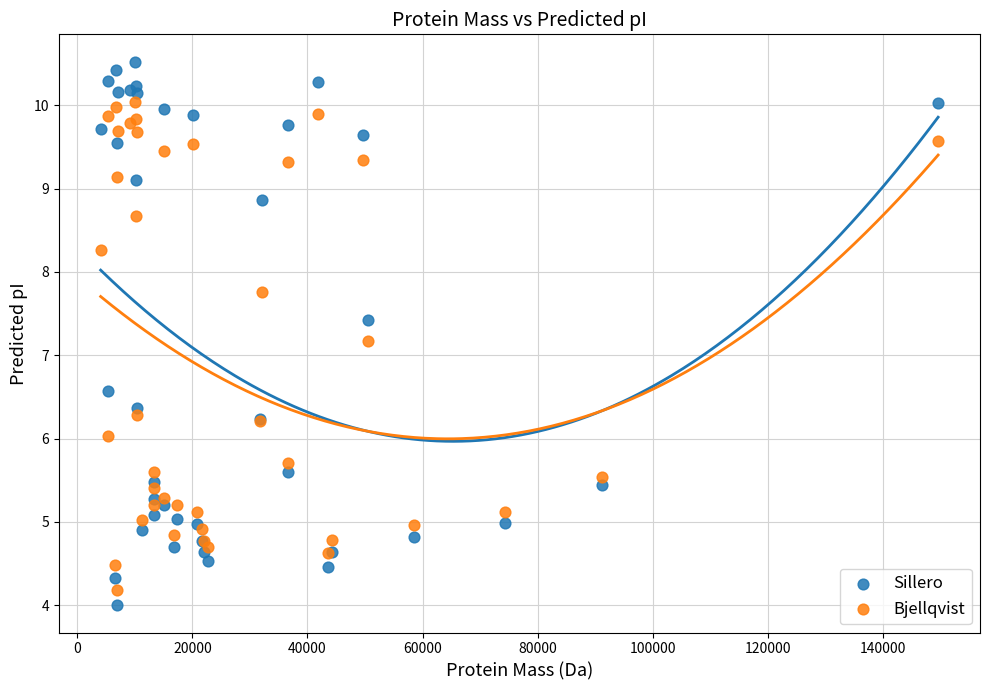

In the Bjellqvist series, what Y value is closest to 7?

7.2